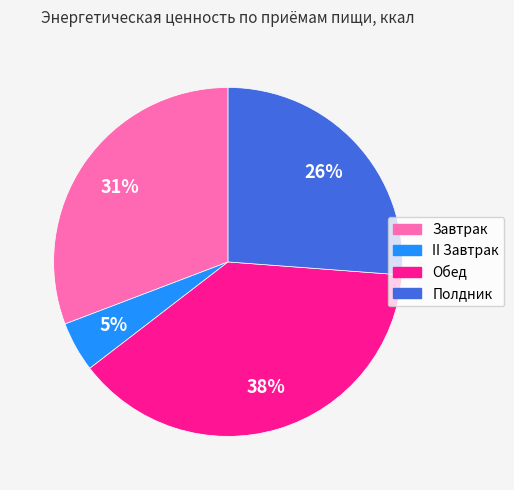

What is the ratio of the value at Завтрак to the value at Обед?

0.8